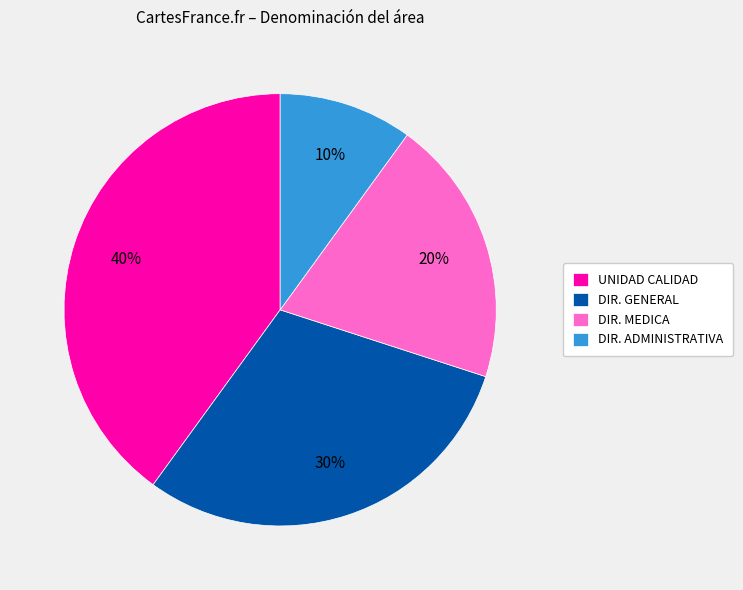

To the nearest percent, what is the average slice percentage?

25%